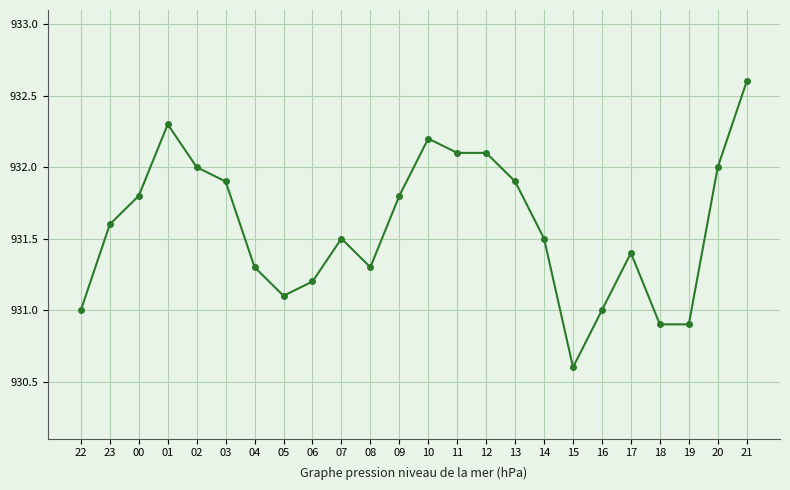

What is the average value?

931.6